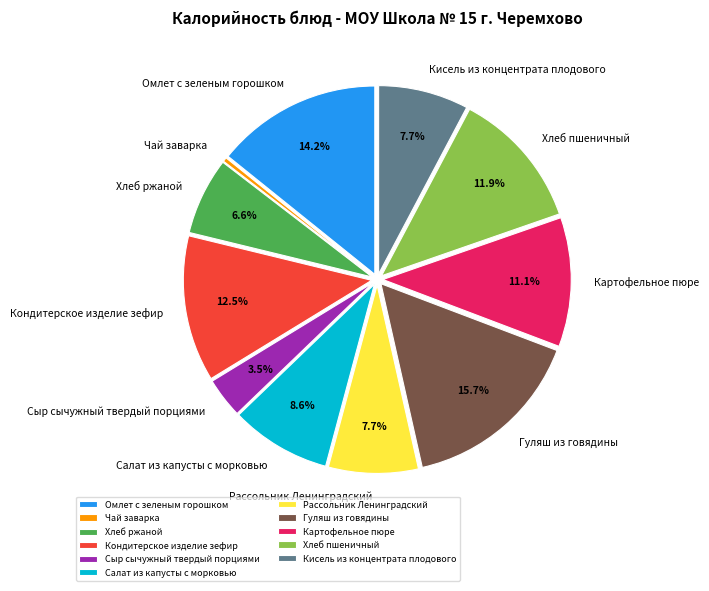

What is the total percentage of Хлеб ржаной and Гуляш из говядины?

22.3%